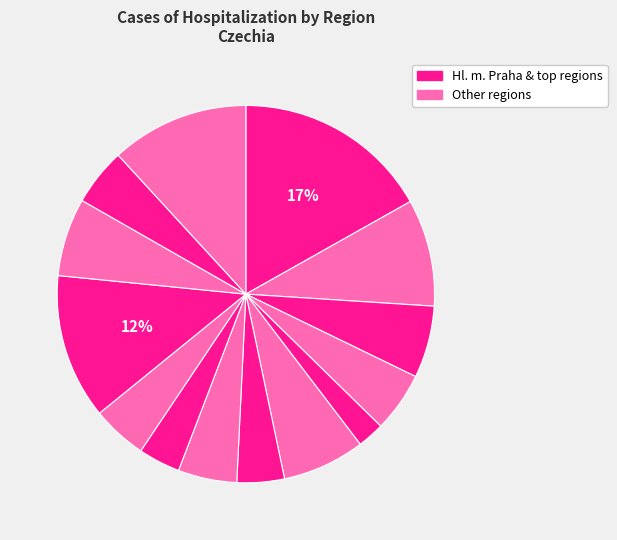

How many slices are in this pie chart?

14